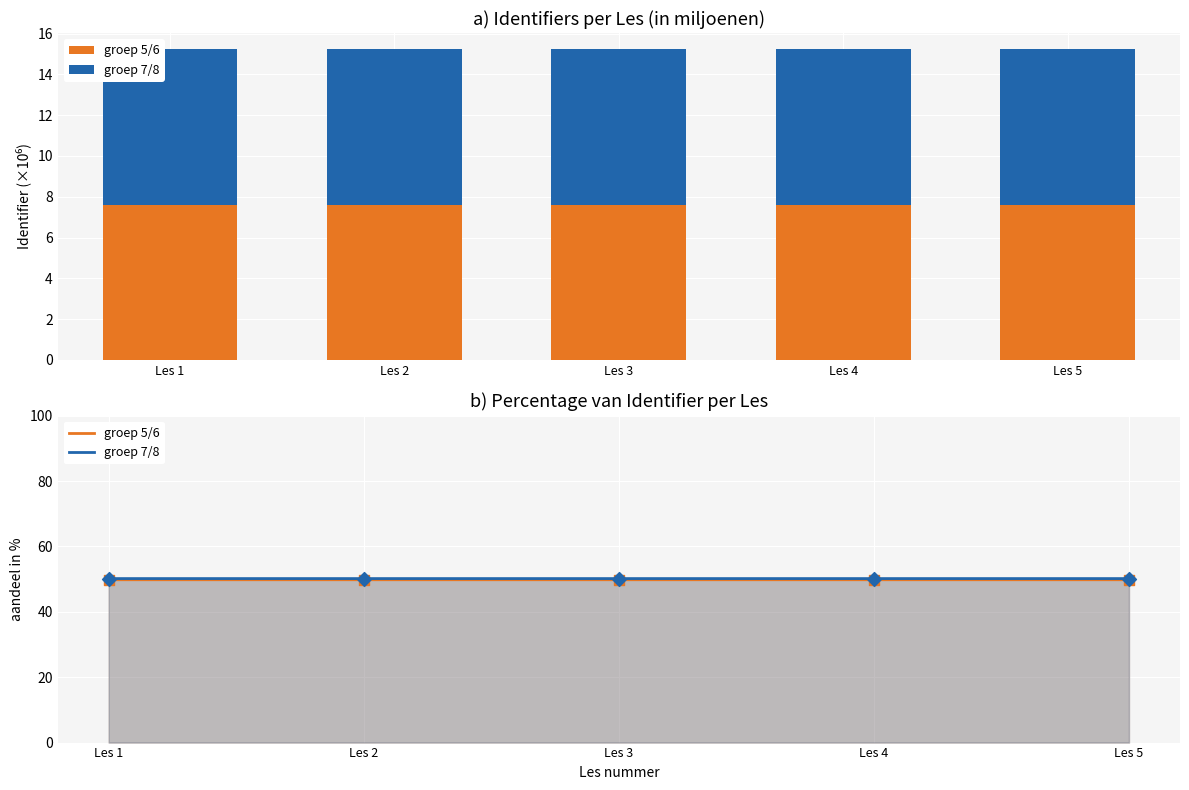

At how many categories does at least one series exceed 49?

5